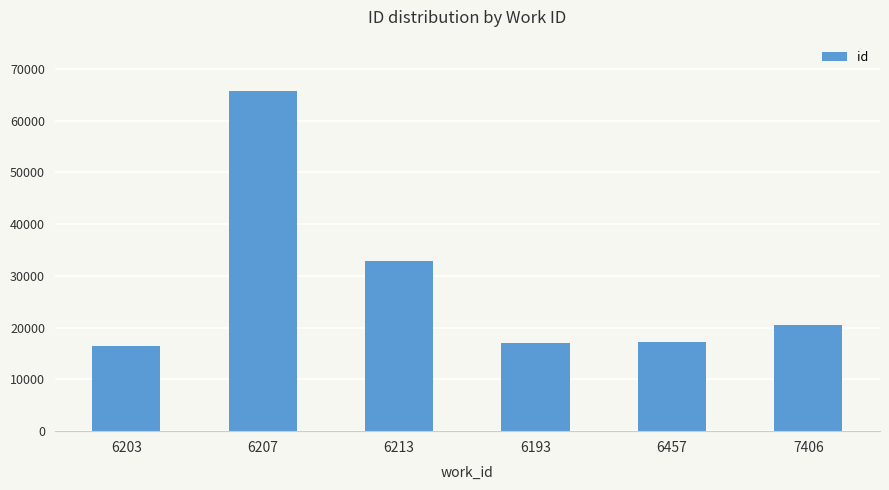

Does the chart contain any negative values?

No